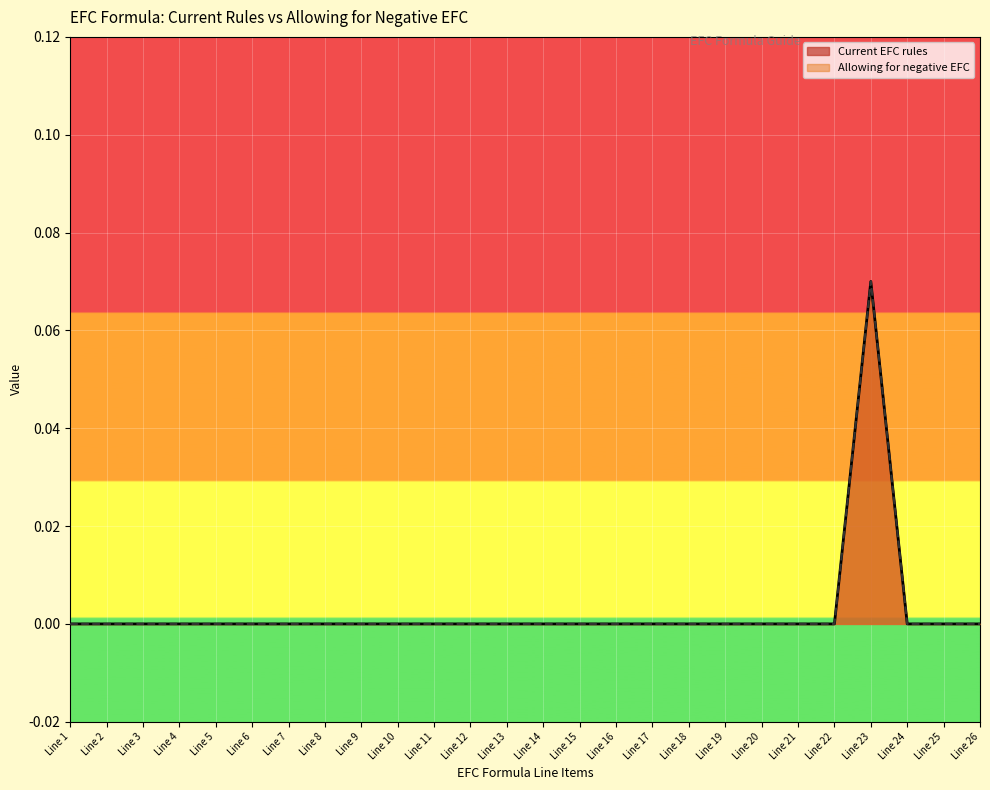

True or false: Allowing for negative EFC and Current EFC rules intersect in this chart.

False